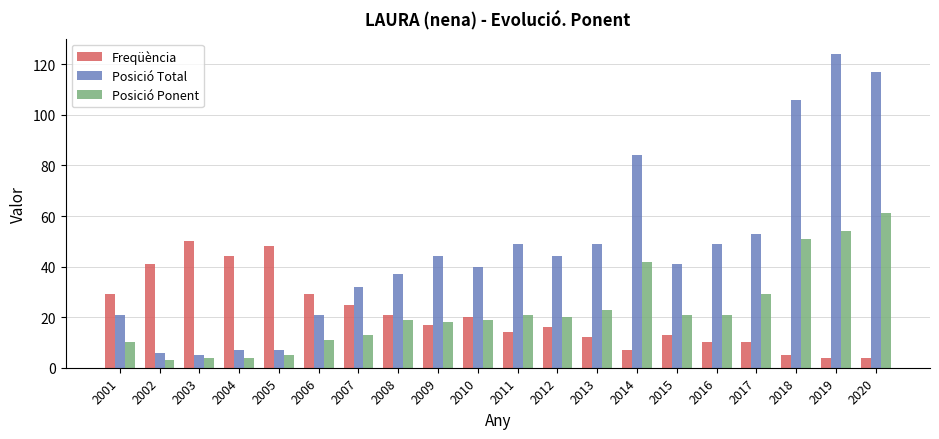

Reading left to right, list all the values displayed in this chart.

Freqüència: 29	41	50	44	48	29	25	21	17	20	14	16	12	7	13	10	10	5	4	4
Posició Total: 21	6	5	7	7	21	32	37	44	40	49	44	49	84	41	49	53	106	124	117
Posició Ponent: 10	3	4	4	5	11	13	19	18	19	21	20	23	42	21	21	29	51	54	61